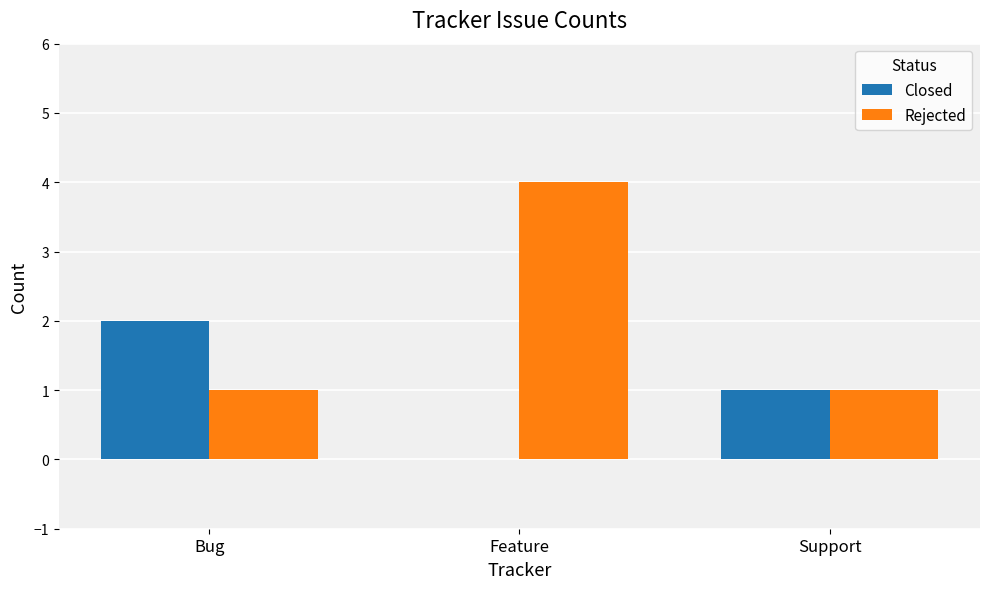

What is the sum of all Rejected values?

6